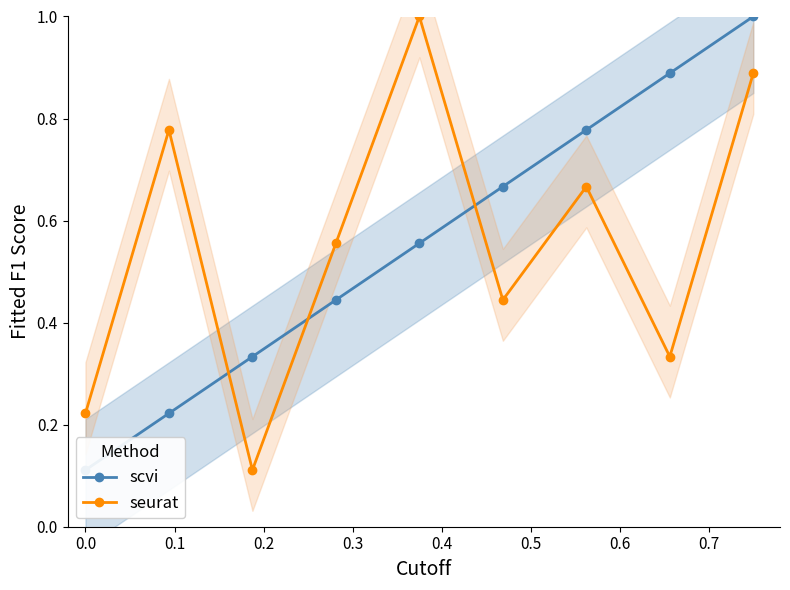

True or false: seurat has more than 1 points higher than both neighbors.

True